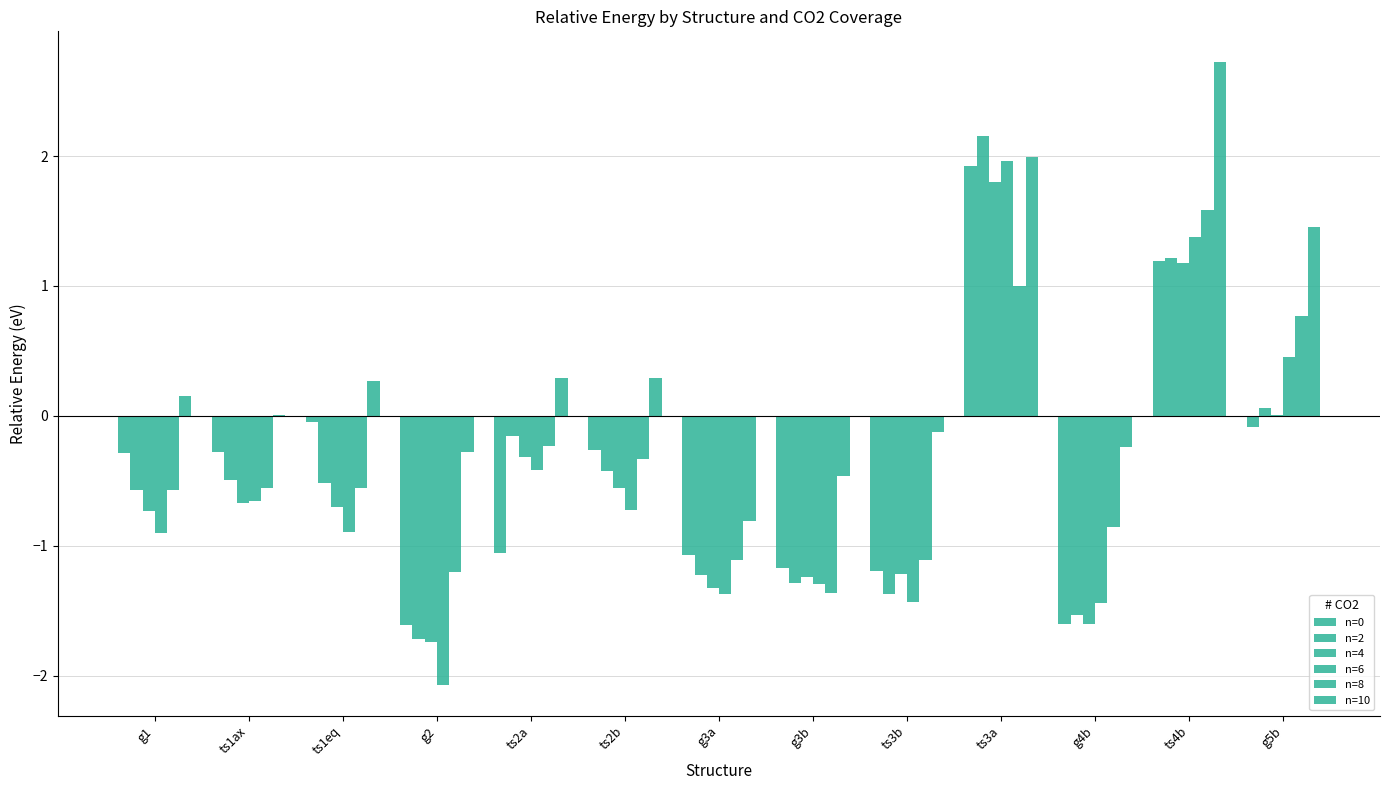

What is the total value across all series at ts4b?

9.3